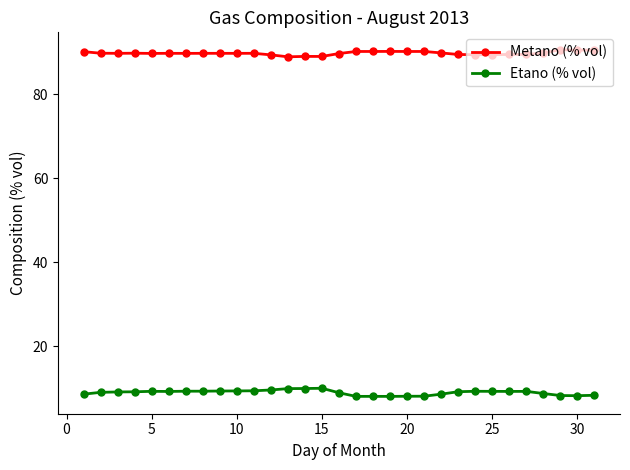

At how many categories does at least one series exceed 66?

31